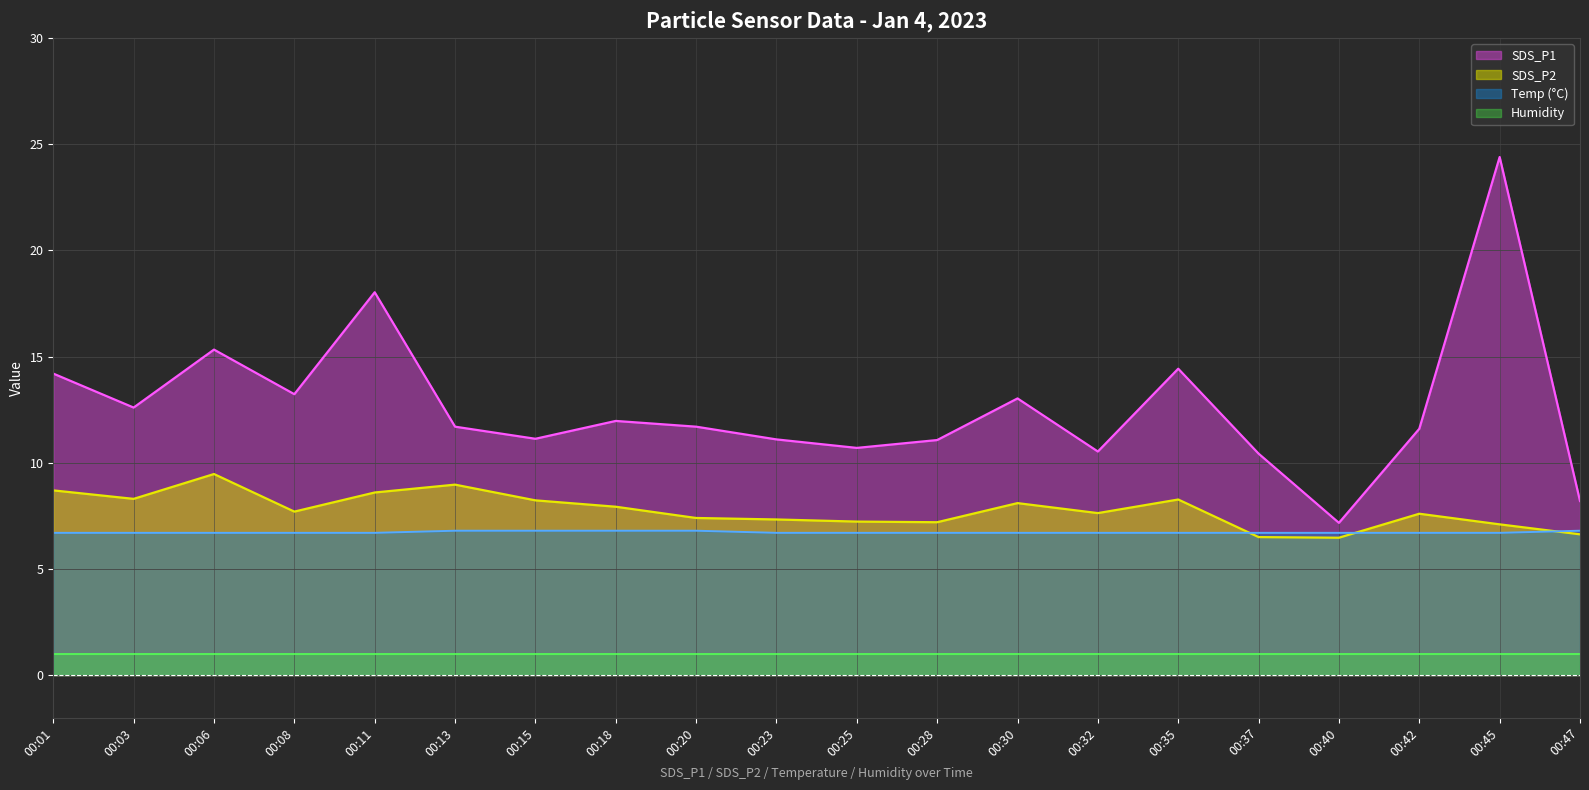

Rank the series by their maximum value, from highest to lowest.

SDS_P1, SDS_P2, Temp (°C), Humidity